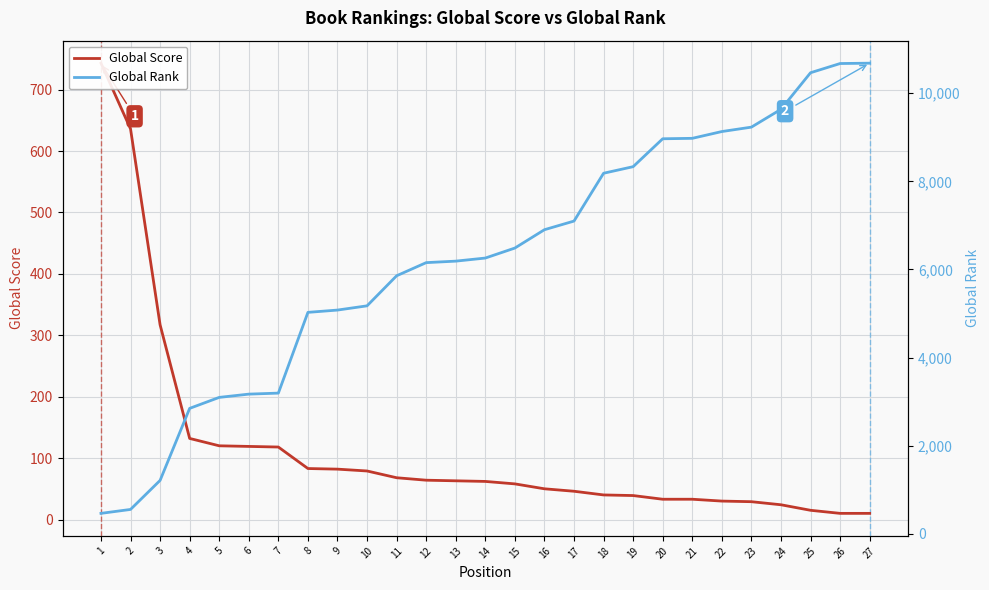

Does the chart display data point markers on the line(s)?

No